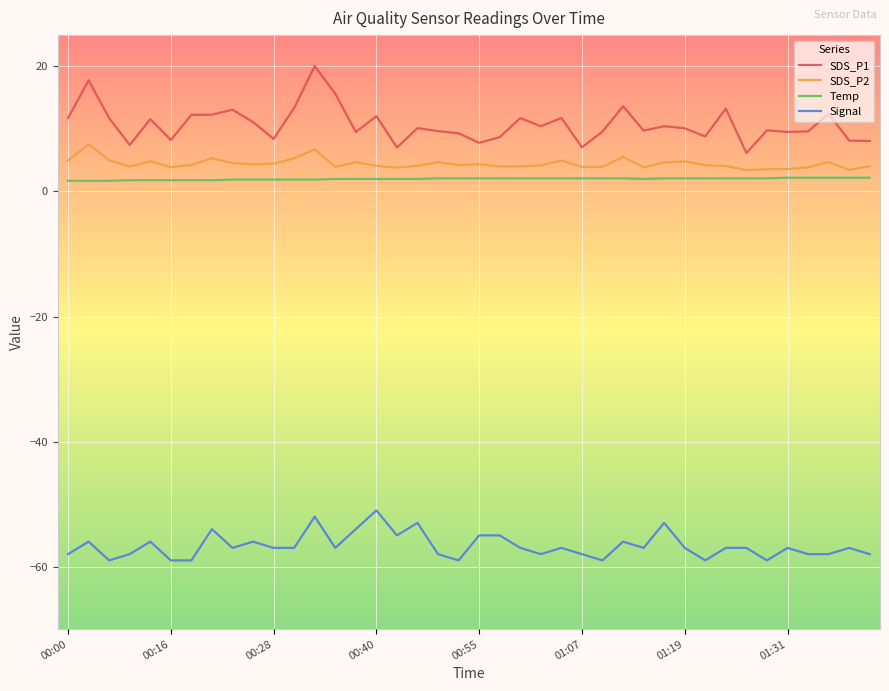

What is the minimum value for Signal?

-59.0